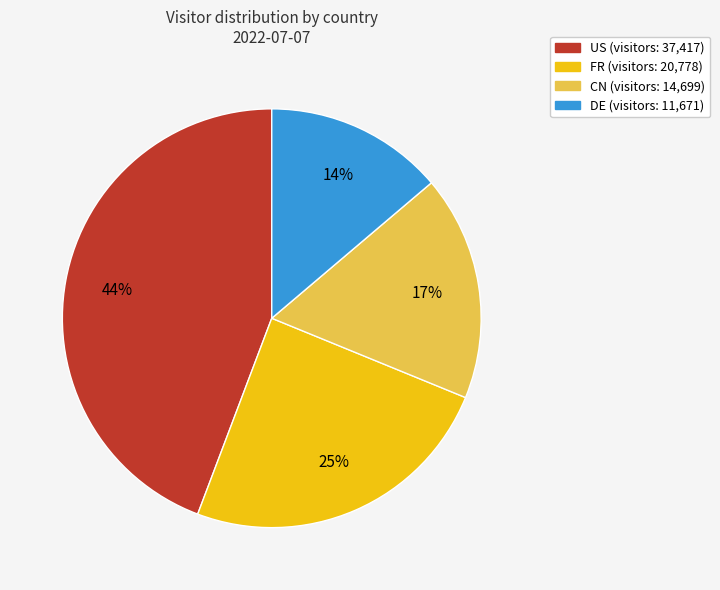

To the nearest percent, what is the difference between the largest and smallest slice percentages?

30%